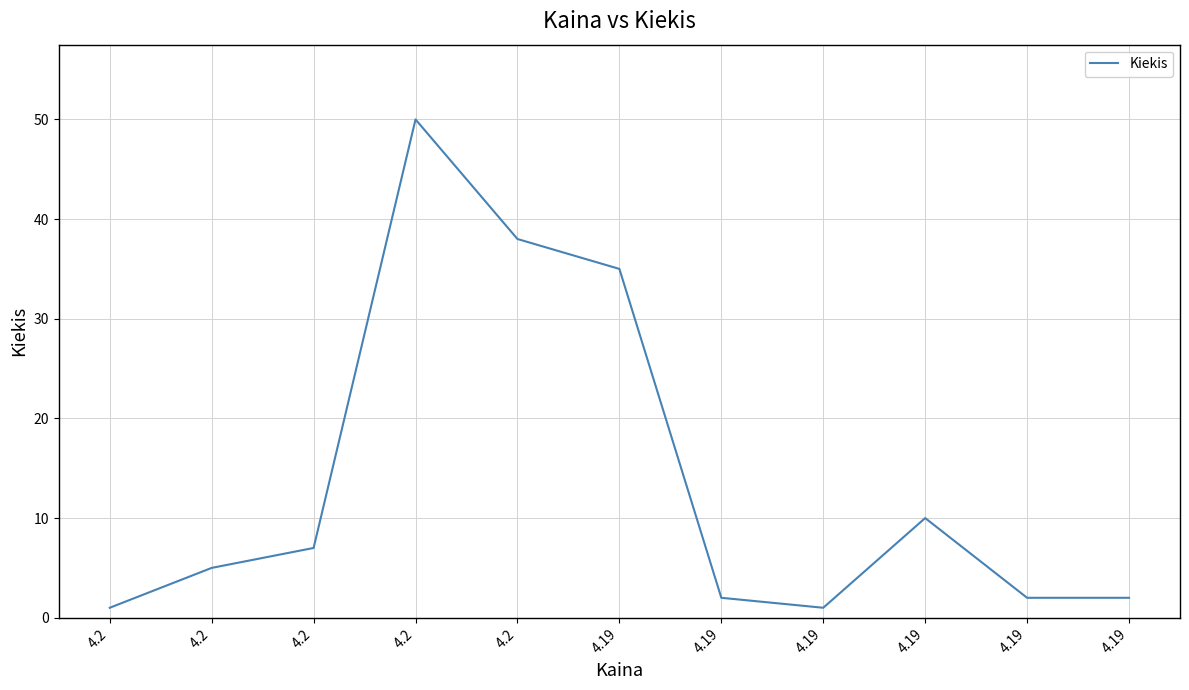

Rank the categories by value from highest to lowest.

4.2, 4.2, 4.19, 4.19, 4.2, 4.2, 4.19, 4.19, 4.19, 4.2, 4.19